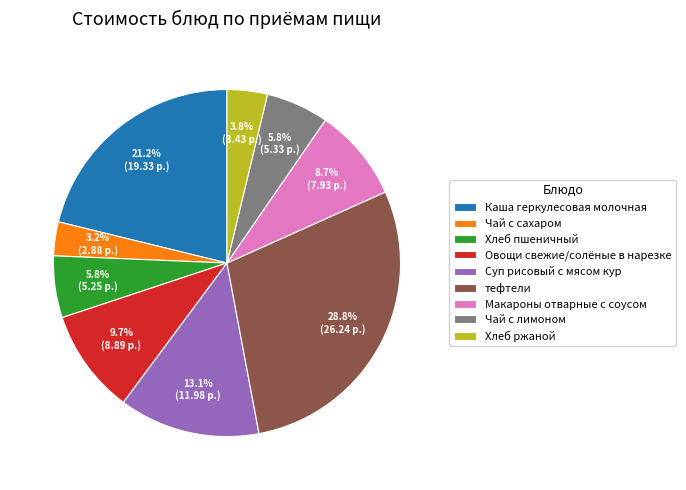

What percentage is the Каша геркулесовая молочная slice, to the nearest percent?

21%